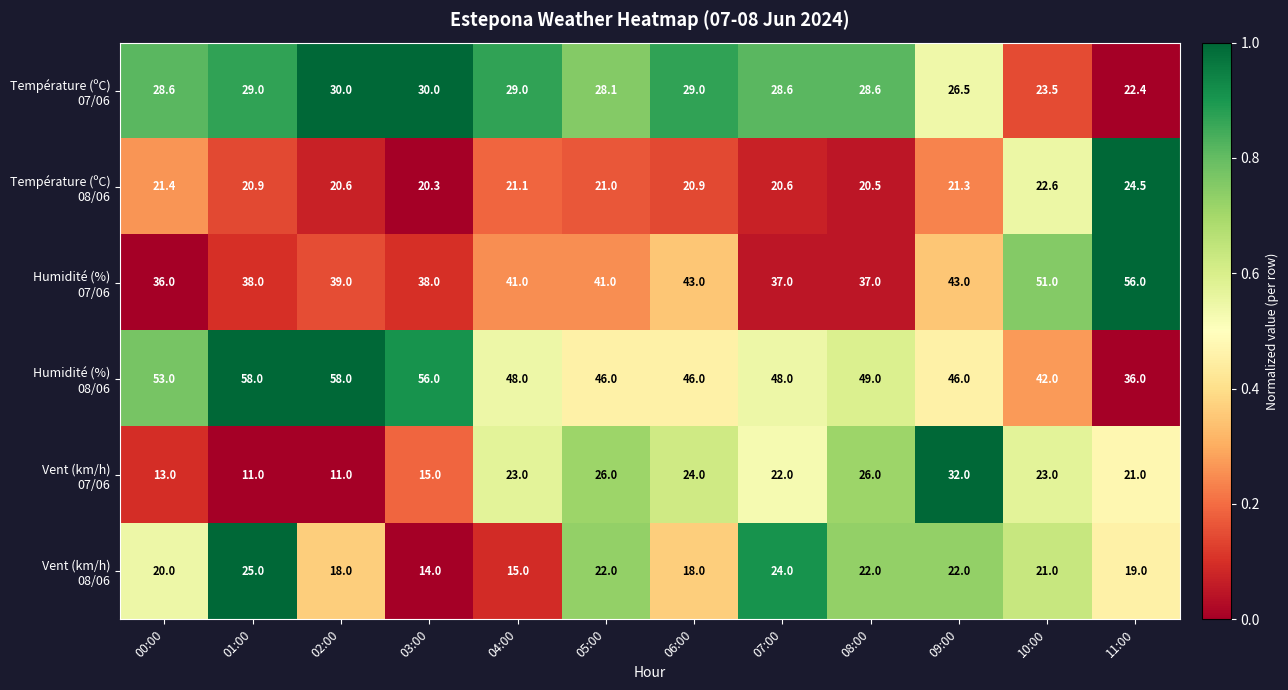

What is the difference between the highest and lowest values at 08:00?

28.5